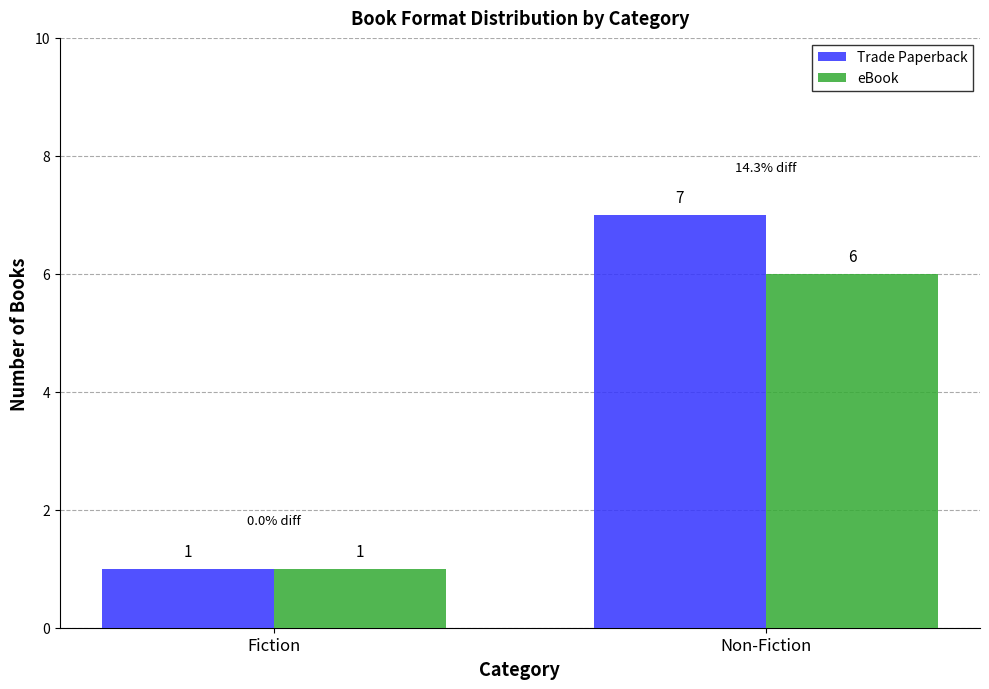

Reading right to left, what are all the values shown in this chart?

Trade Paperback: Non-Fiction=7	Fiction=1
eBook: Non-Fiction=6	Fiction=1